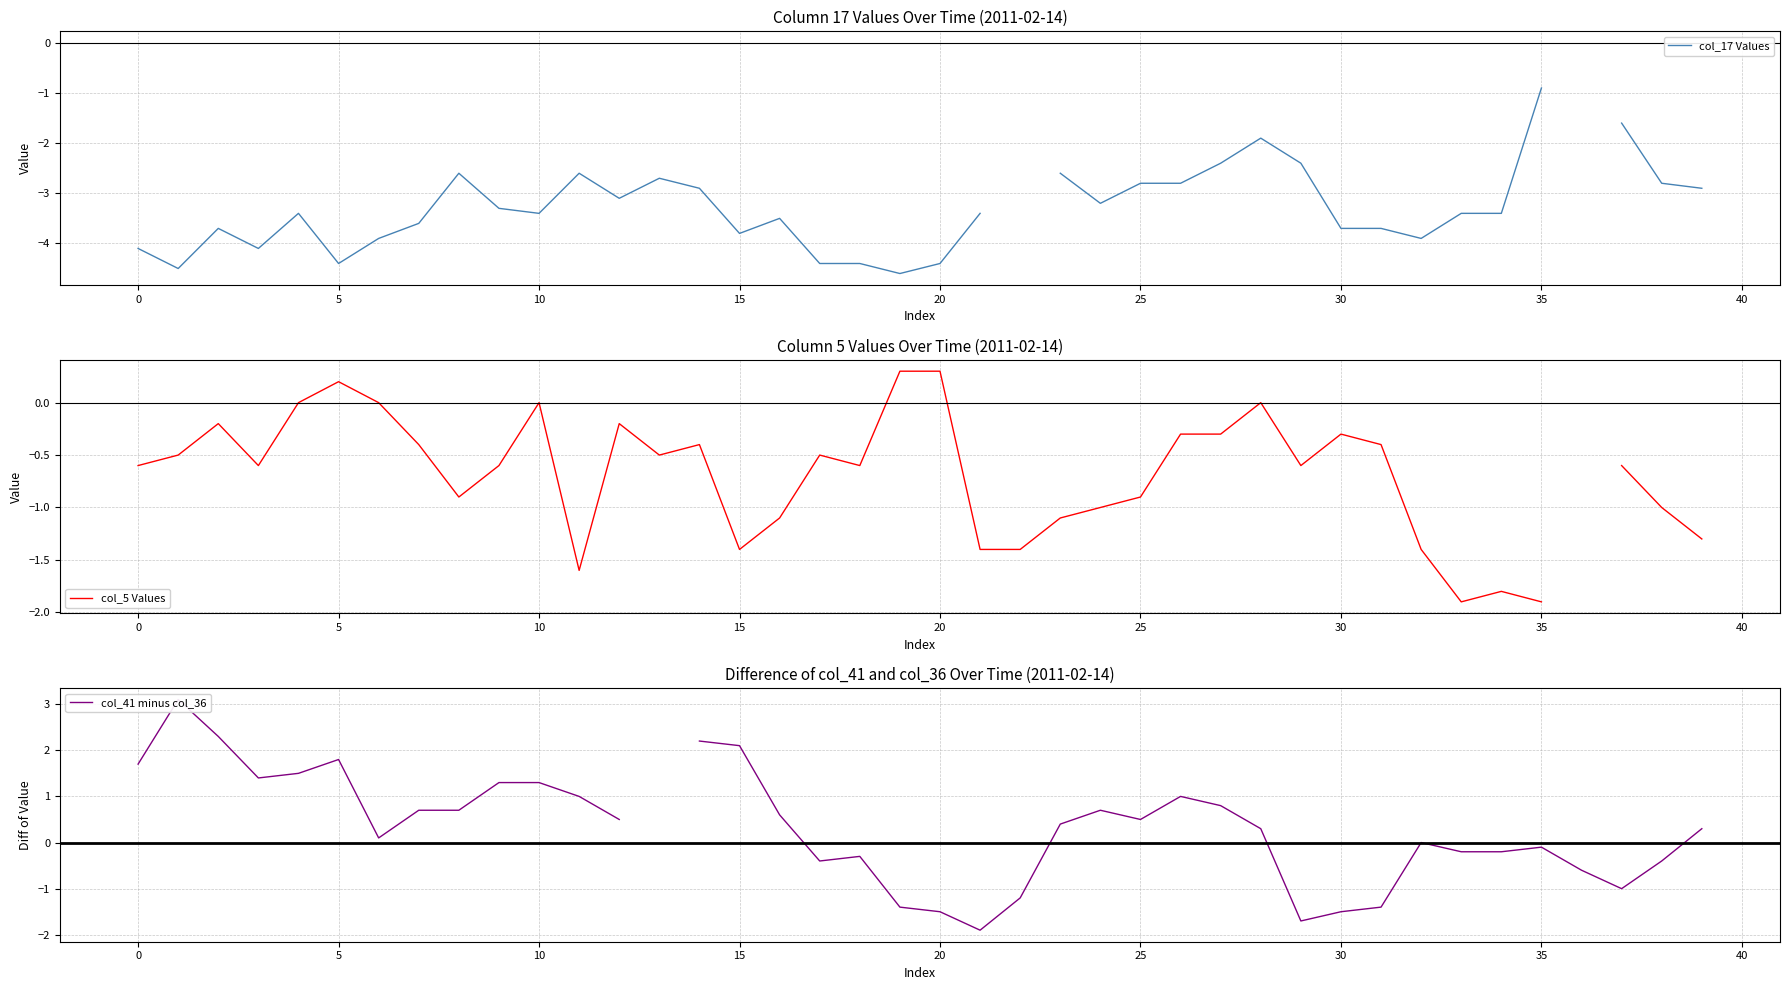

What is the value of the col_41 minus col_36 point at the 11th from the left?

1.3